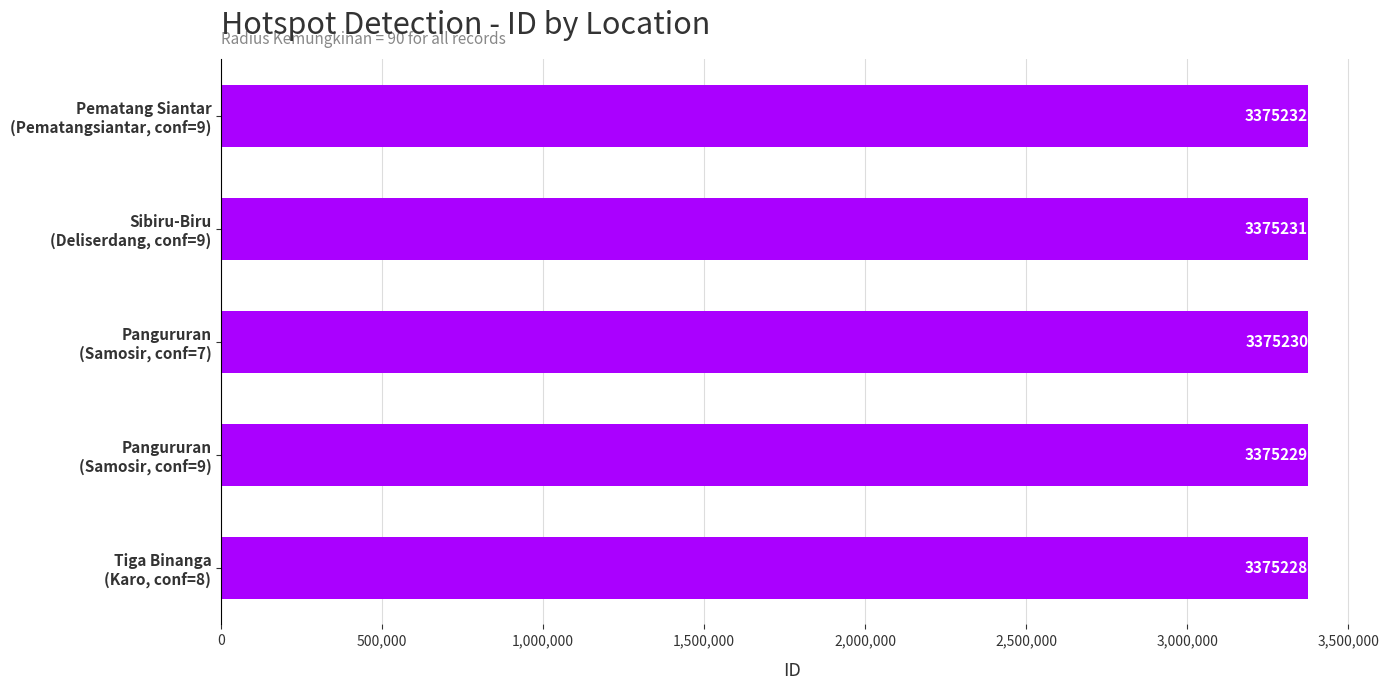

What is the minimum value shown in the chart?

3375228